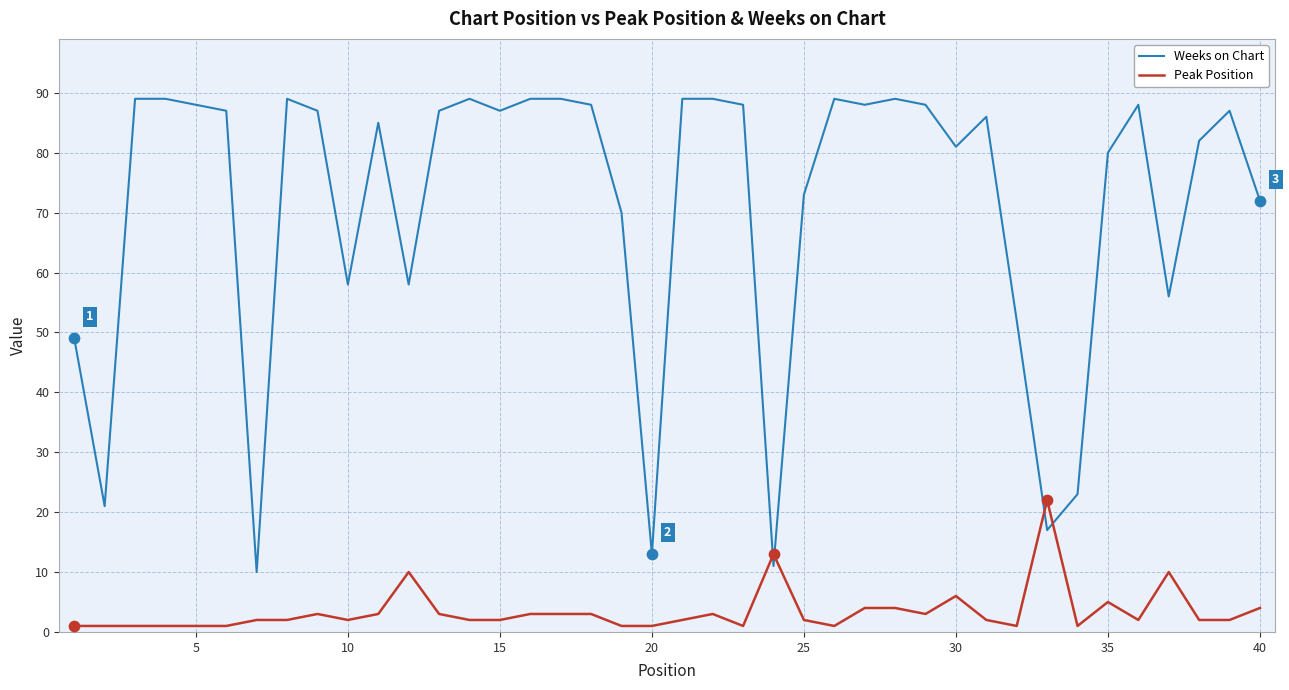

Which series has the largest total across all categories?

Weeks on Chart